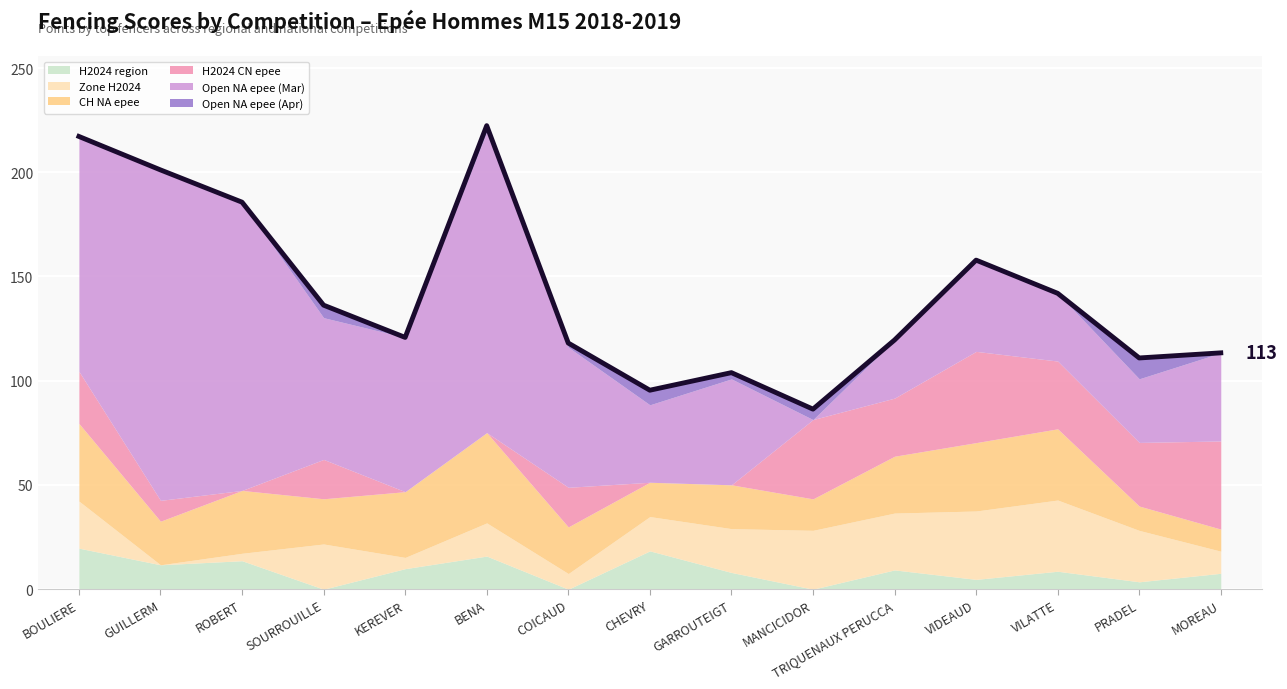

Does the chart display data point markers on the line(s)?

No